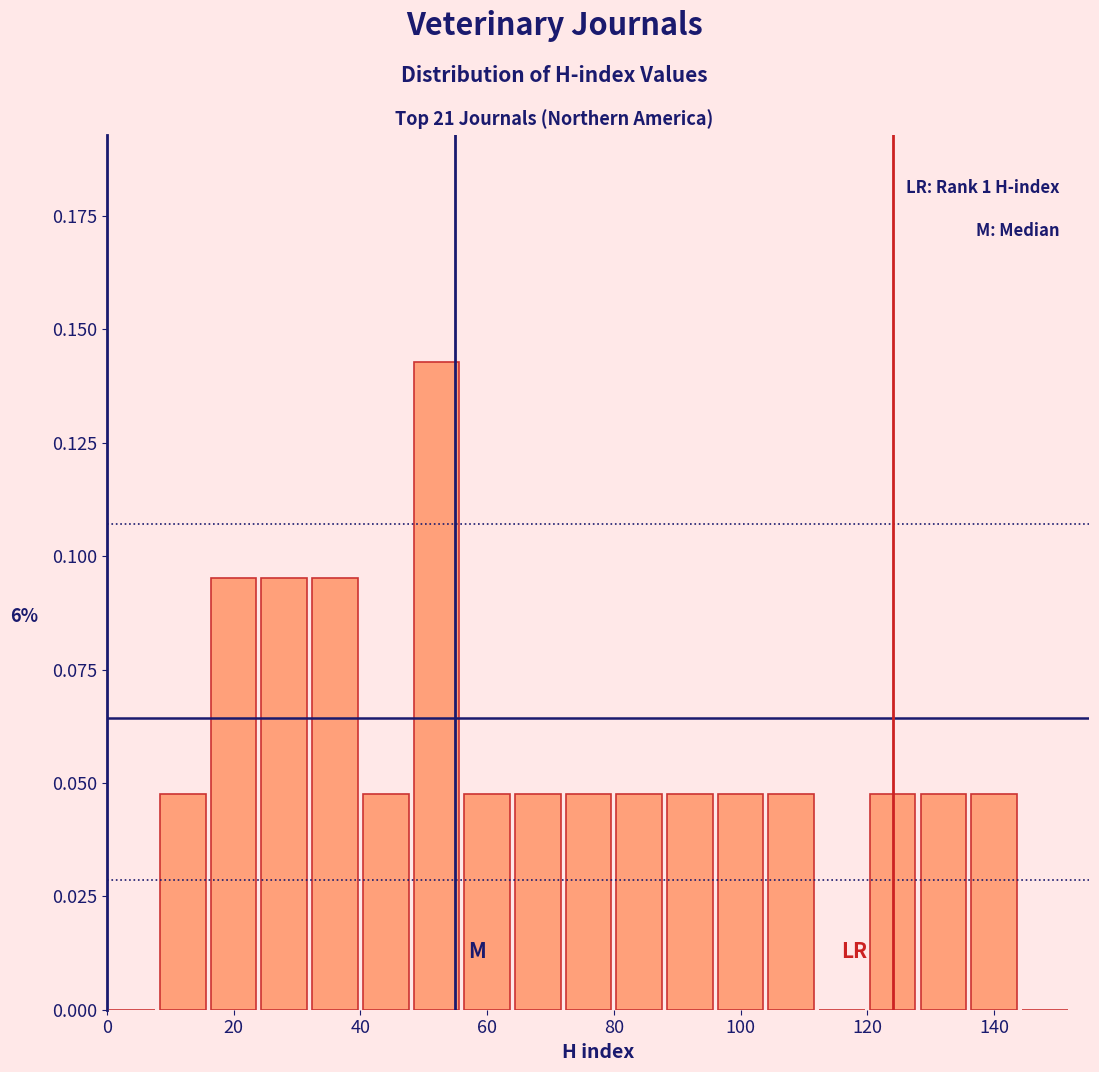

Which range on the x-axis has the tallest bar?

48 to 56